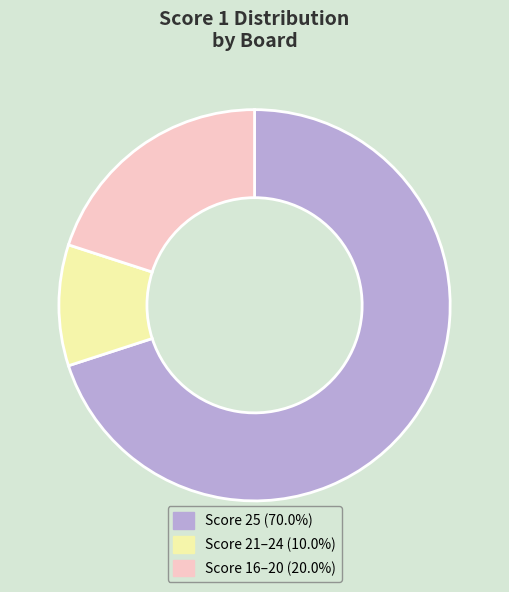

Is there any slice that represents more than half of the pie?

Yes